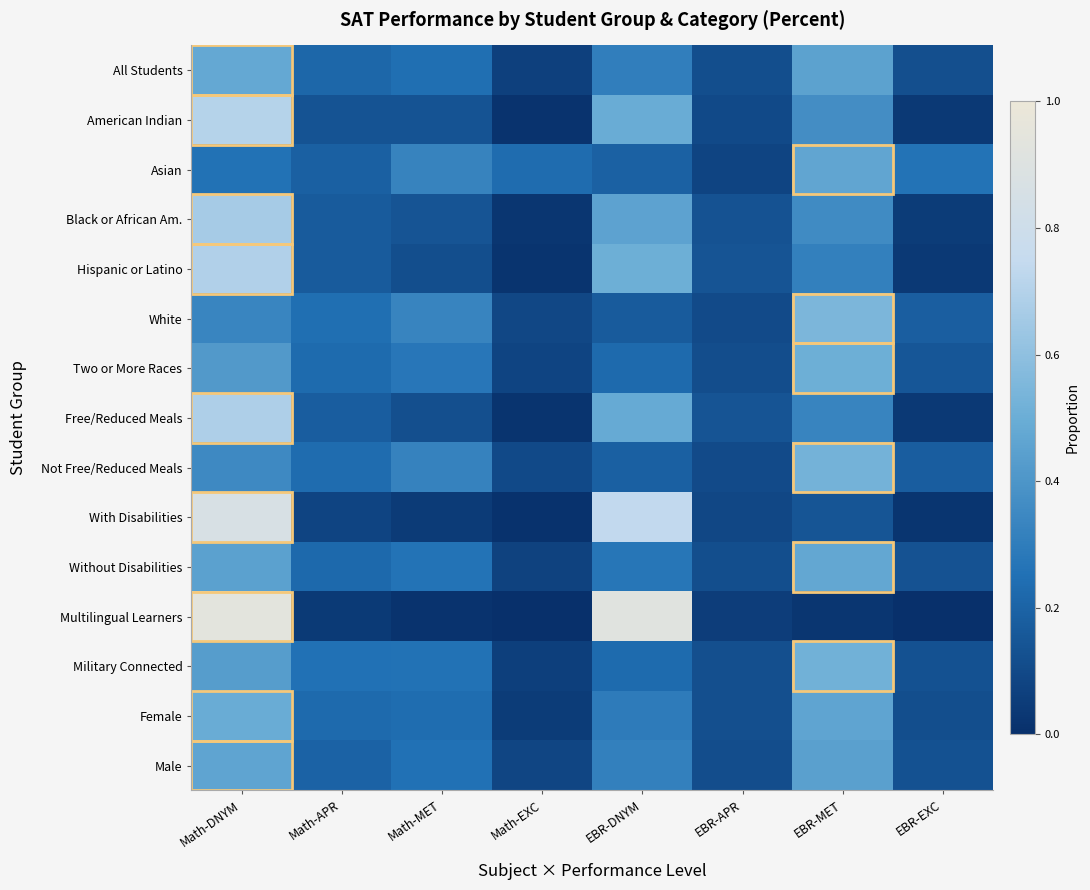

Count the number of data series in this chart.

15